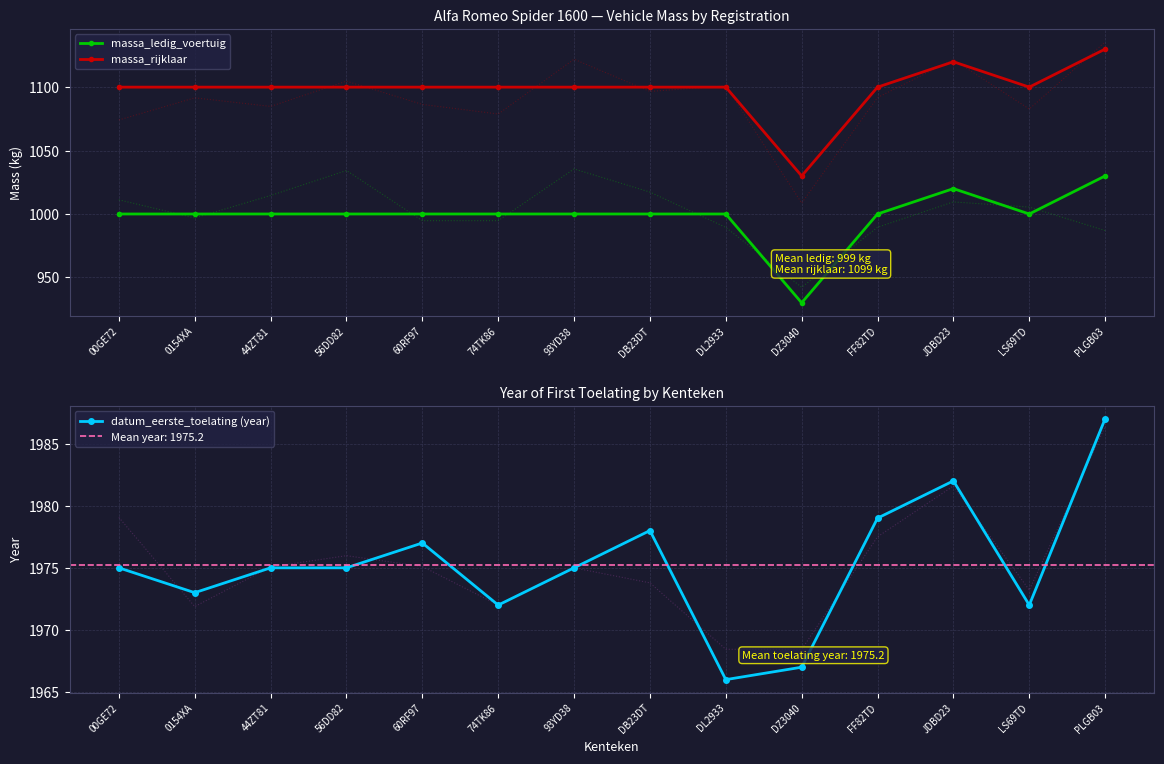

Reading left to right, list all the values displayed in this chart.

massa_ledig_voertuig: 00GE72=1000	0154XA=1000	44ZT81=1000	56DD82=1000	60RF97=1000	74TK86=1000	93YD38=1000	DB23DT=1000	DL2933=1000	DZ3040=930	FF82TD=1000	JDBD23=1020	LS69TD=1000	PLGB03=1030
massa_rijklaar: 00GE72=1100	0154XA=1100	44ZT81=1100	56DD82=1100	60RF97=1100	74TK86=1100	93YD38=1100	DB23DT=1100	DL2933=1100	DZ3040=1030	FF82TD=1100	JDBD23=1120	LS69TD=1100	PLGB03=1130
datum_eerste_toelating (year): 00GE72=1975	0154XA=1973	44ZT81=1975	56DD82=1975	60RF97=1977	74TK86=1972	93YD38=1975	DB23DT=1978	DL2933=1966	DZ3040=1967	FF82TD=1979	JDBD23=1982	LS69TD=1972	PLGB03=1987